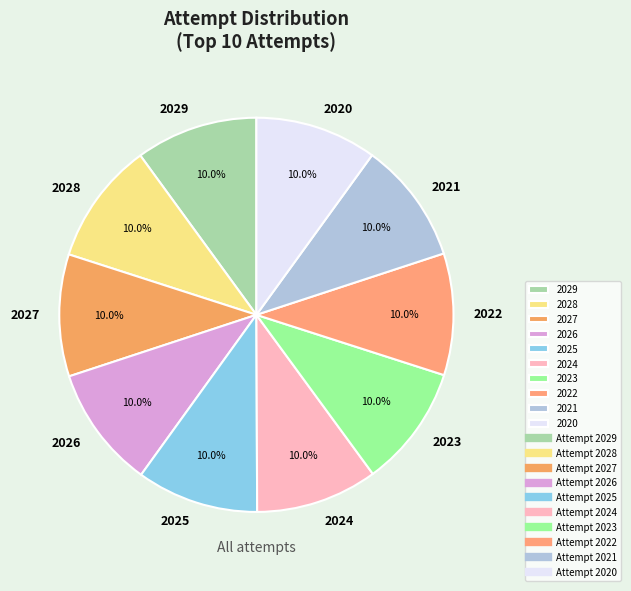

What is the ratio of the value at 2029 to the value at 2020?

1.0